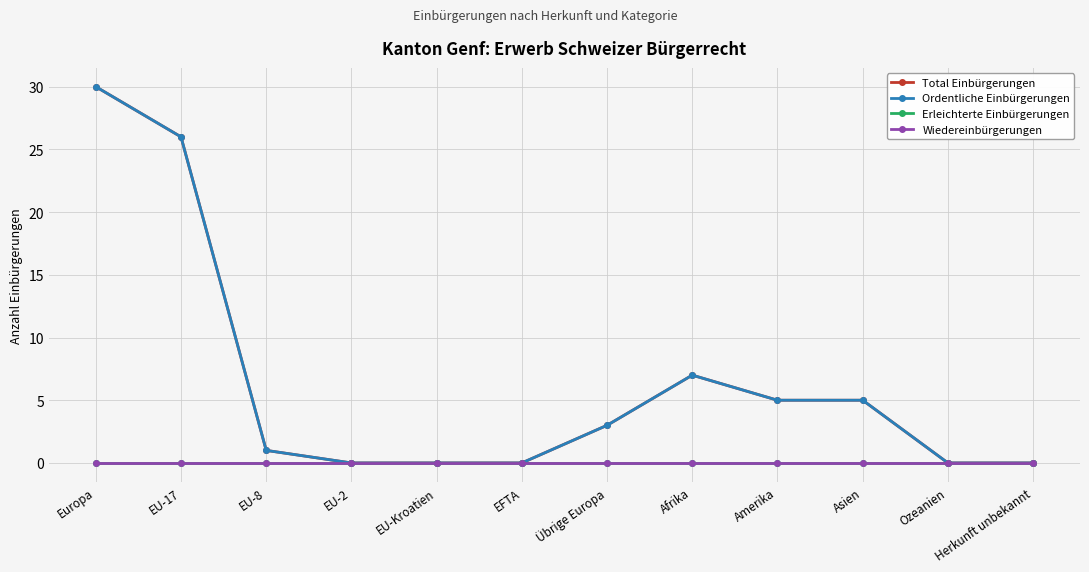

Does the chart have visible grid lines?

Yes